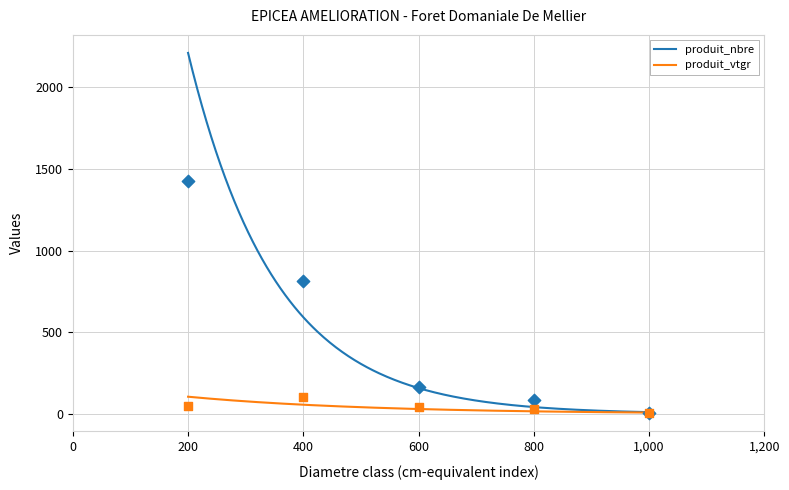

What are all the series names shown in the legend?

produit_nbre, produit_vtgr